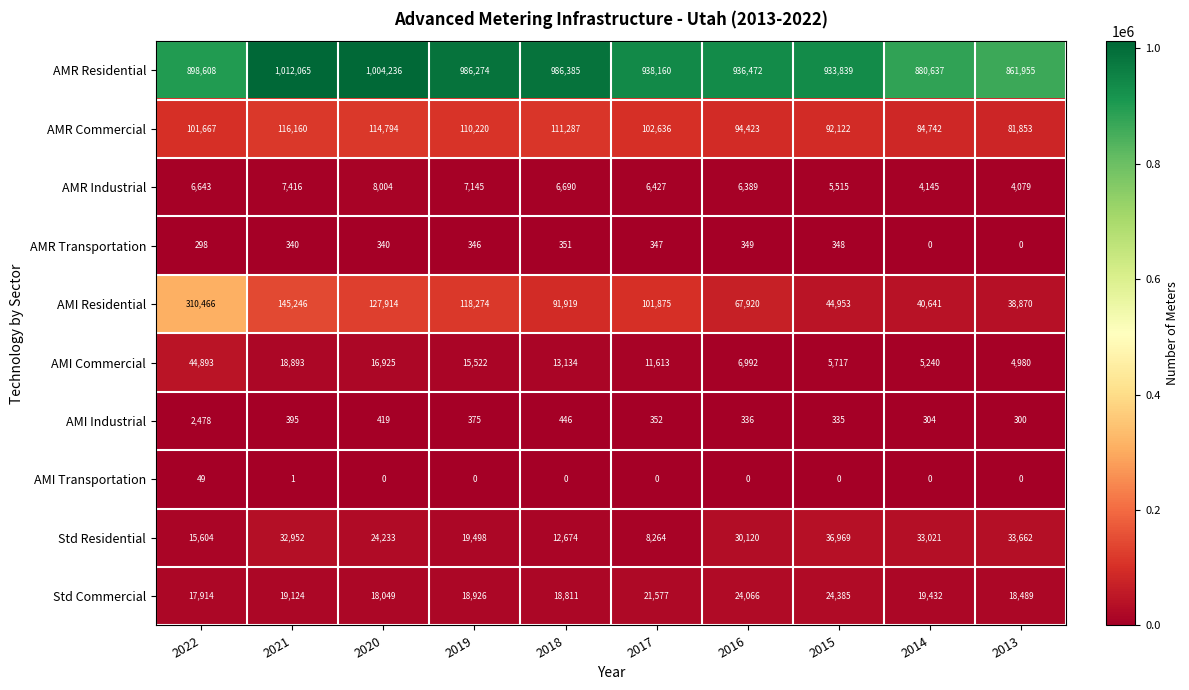

What is the total value across all series at 2019?

1276580